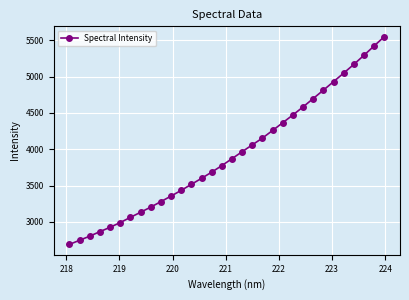

How many values are below 3871?

16